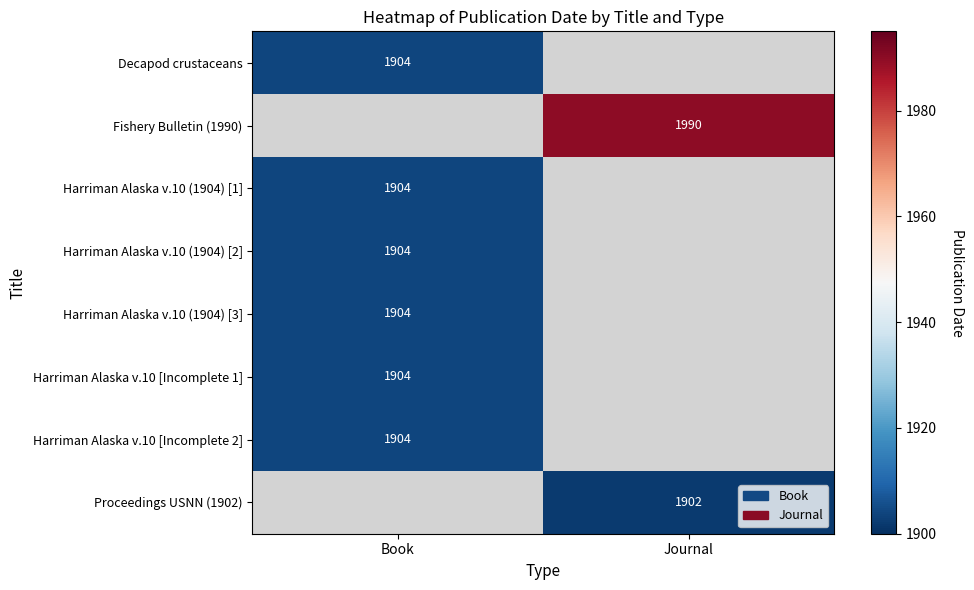

The Harriman Alaska v.10 (1904) [1] series shows 2677 at Book. True or false?

False